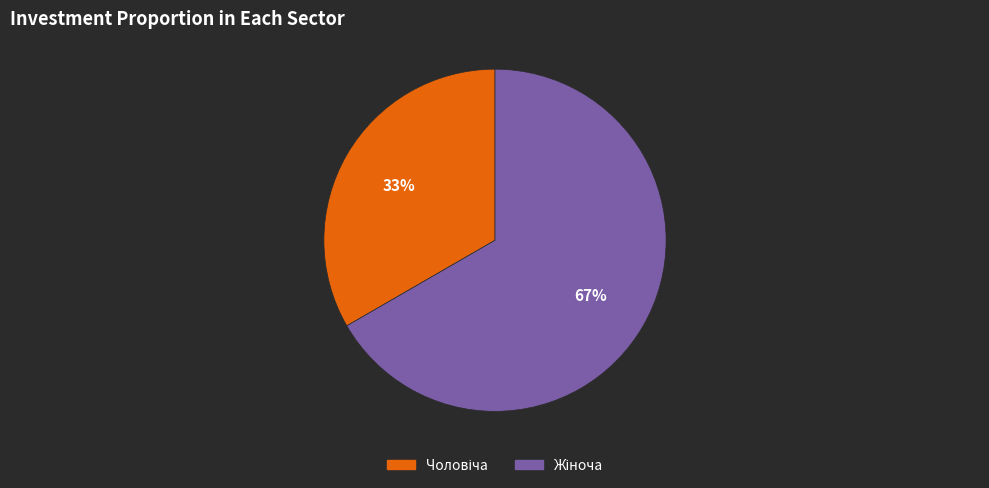

Is there a majority slice in this chart?

Yes